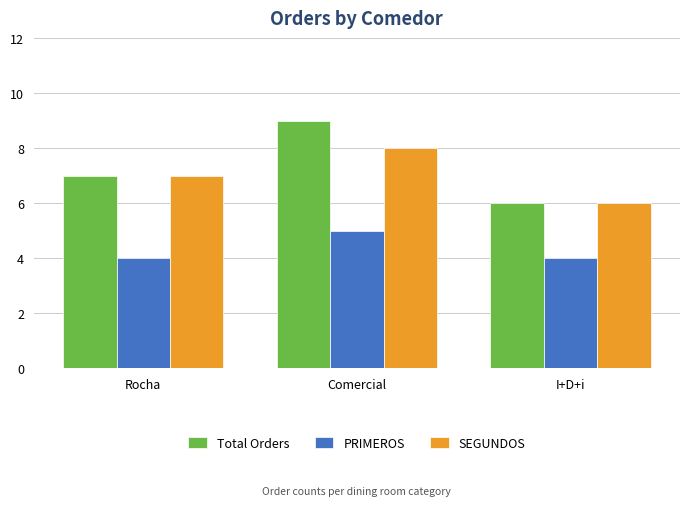

What is the lowest value of the PRIMEROS series?

4